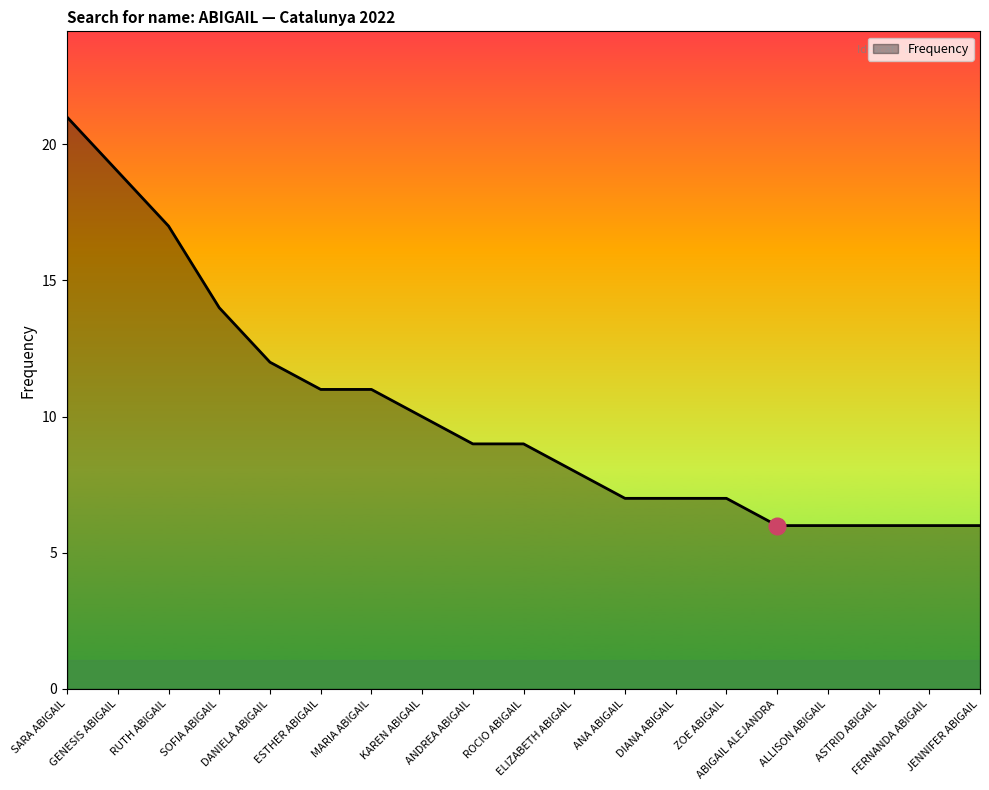

What is the minimum value shown in the chart?

6